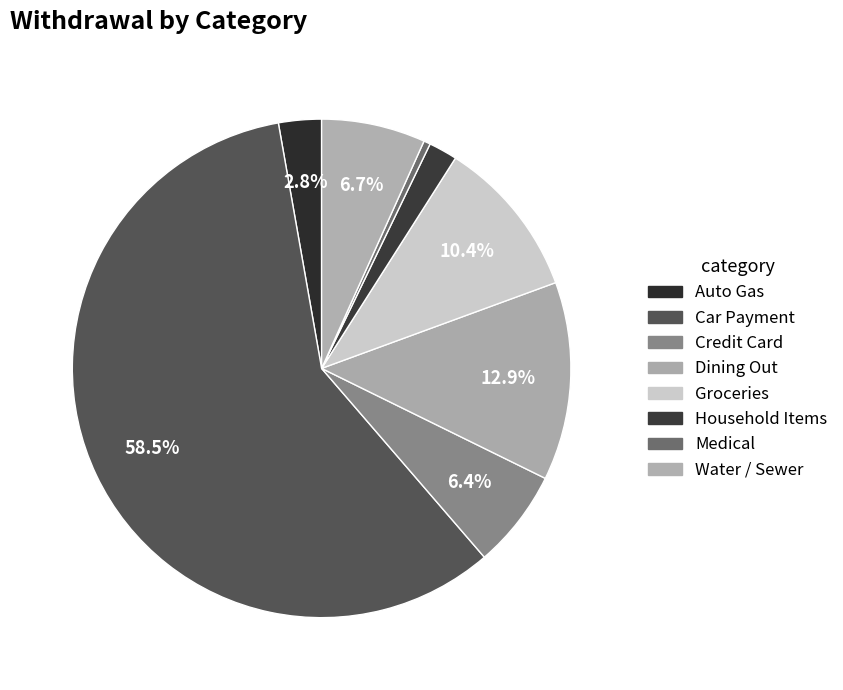

Is there a majority slice in this chart?

Yes